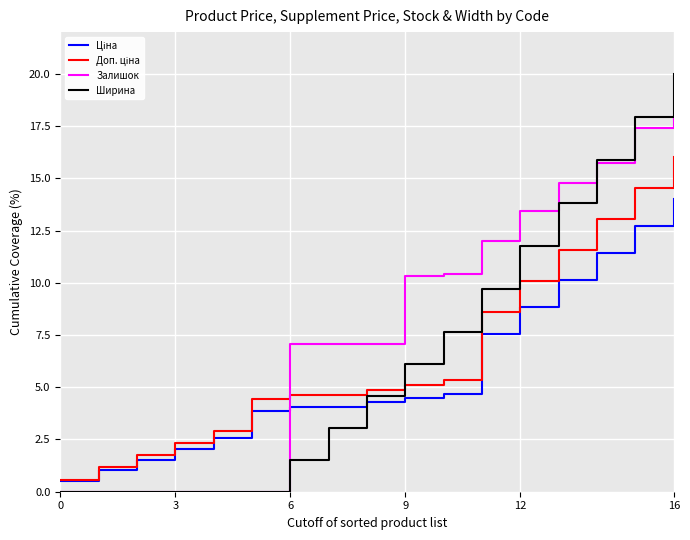

Which series has the largest range (max minus min)?

Ширина